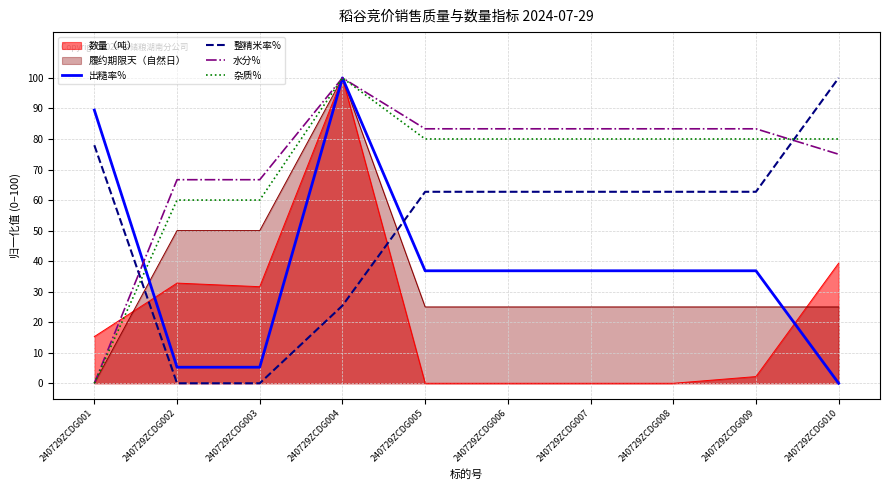

How many intersections are there between 整精米率% and 履约期限天（自然日）?

2